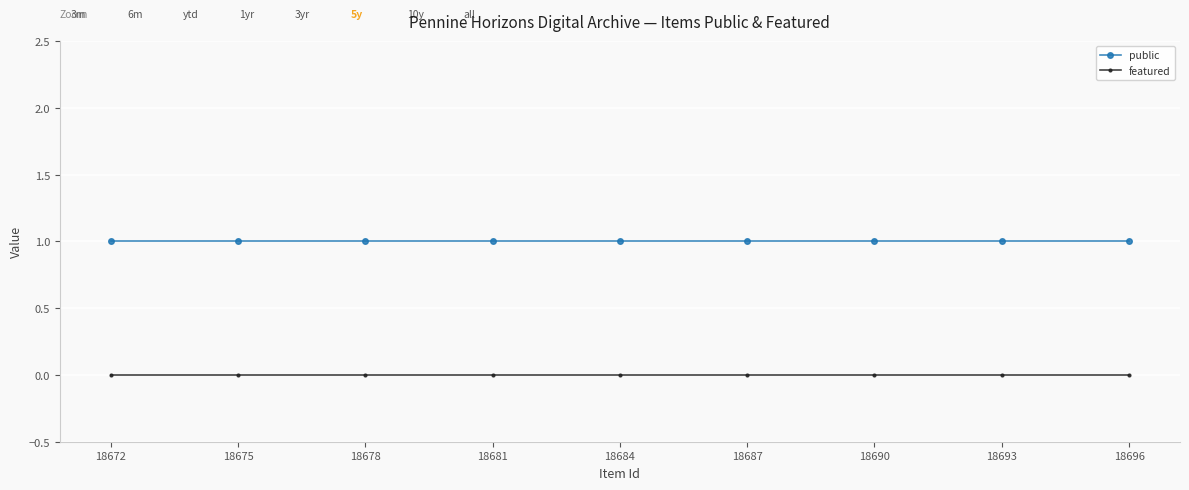

Which series has the largest total across all categories?

public